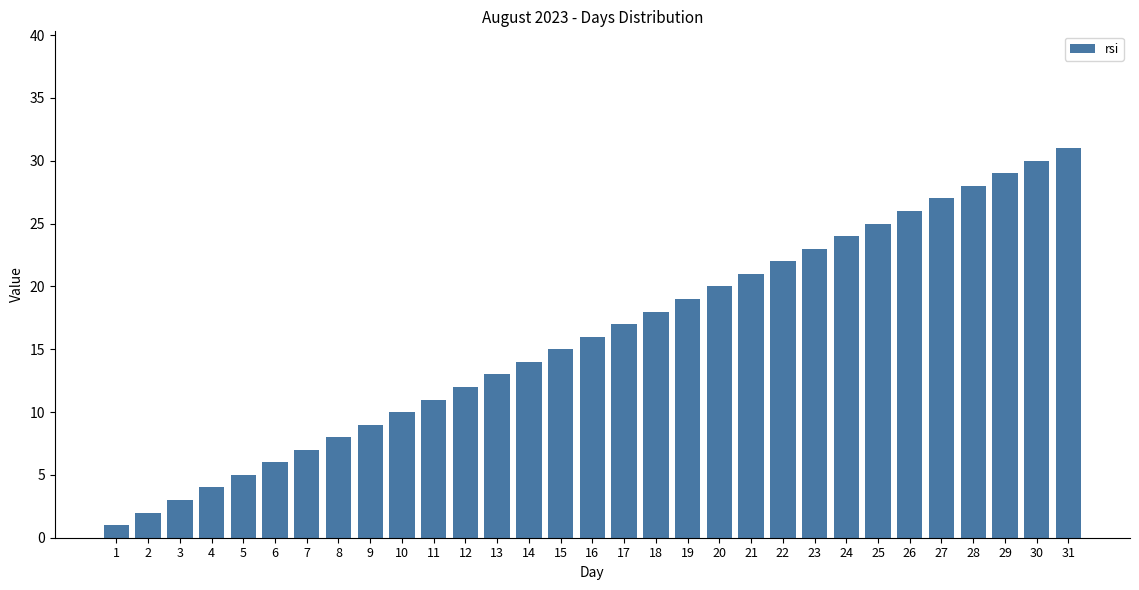

What is the change in value from 1 to 19?

+18